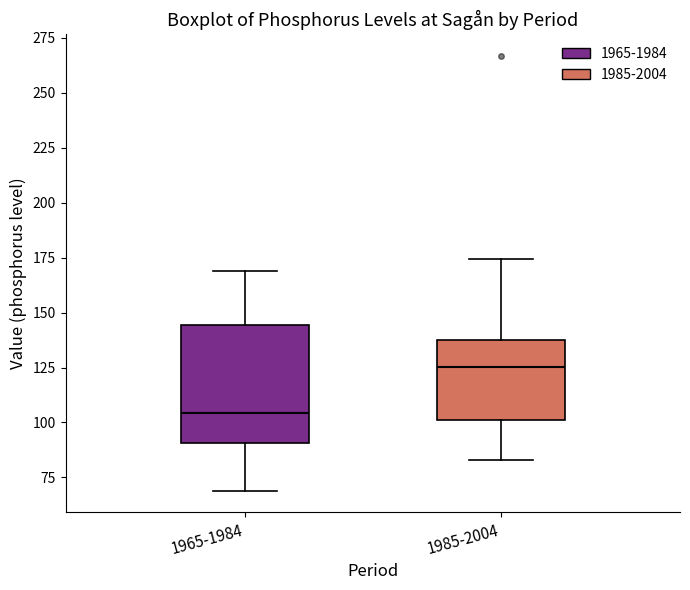

Reading left to right, transcribe this box plot: for each box, give where its median line is, the range the box spans, and where its two whiskers end, as read against the y-axis. The values are not printed on the chart, so give them approximately, as read against the axis.

1965-1984: median 105, box 90 to 145, whiskers 70 to 170
1985-2004: median 125, box 100 to 135, whiskers 85 to 175